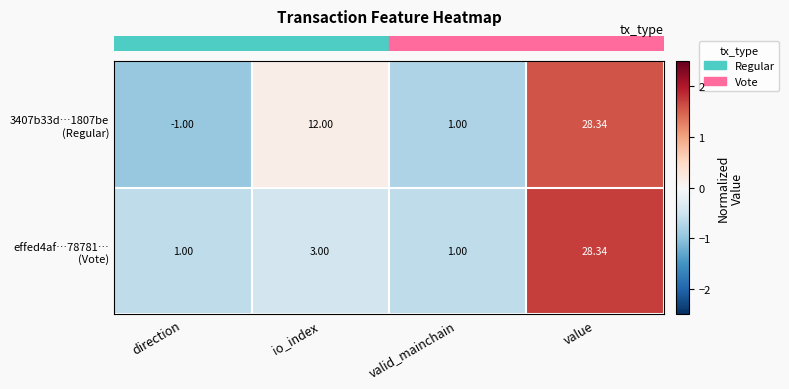

Which label corresponds to the largest value in the chart?

value